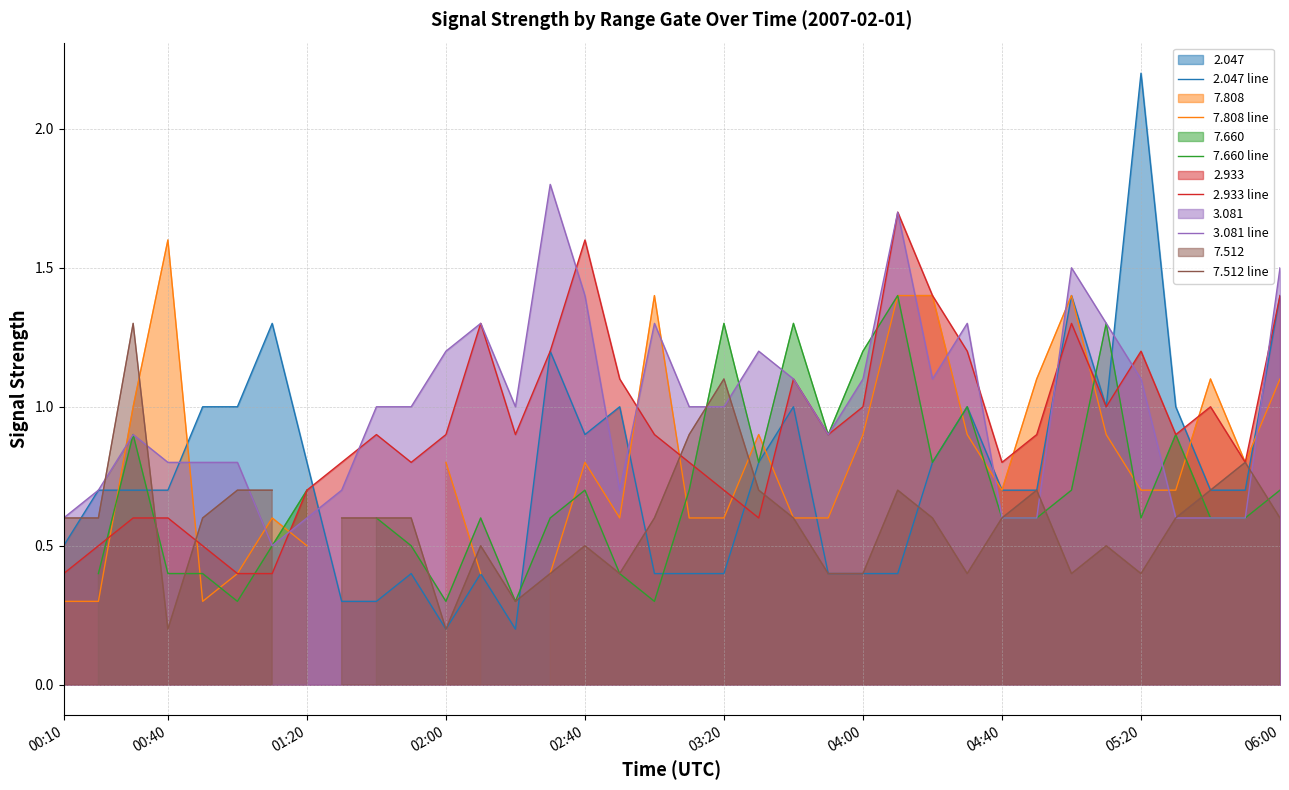

What is the total value across all series at 30?

6.0